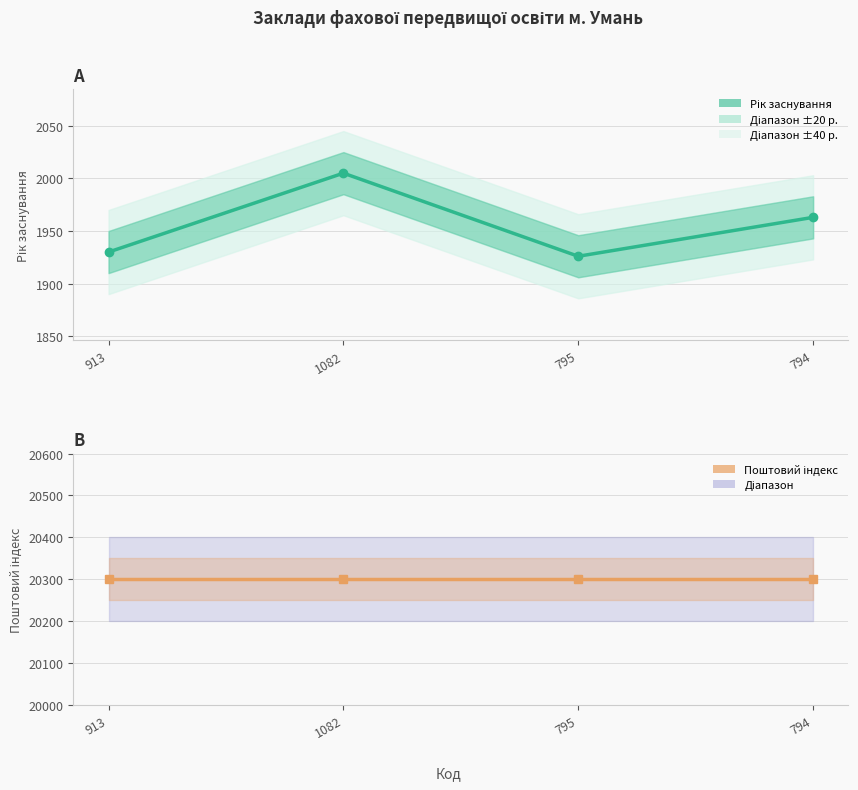

Which category has the lowest value across all series?

795